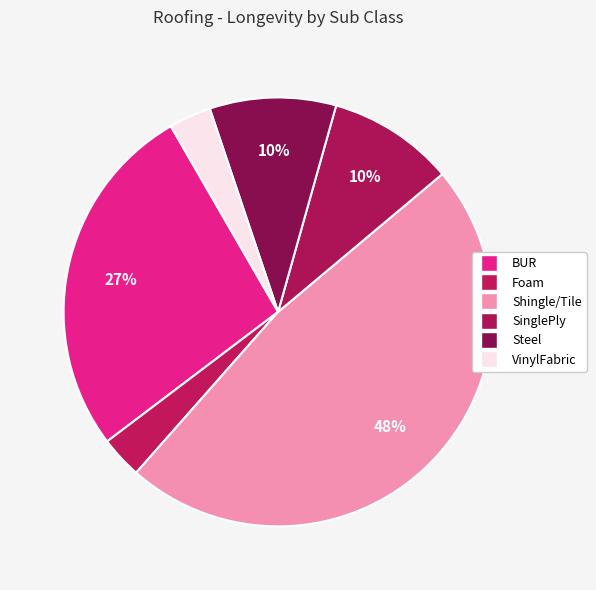

Count the number of slices in the pie.

6